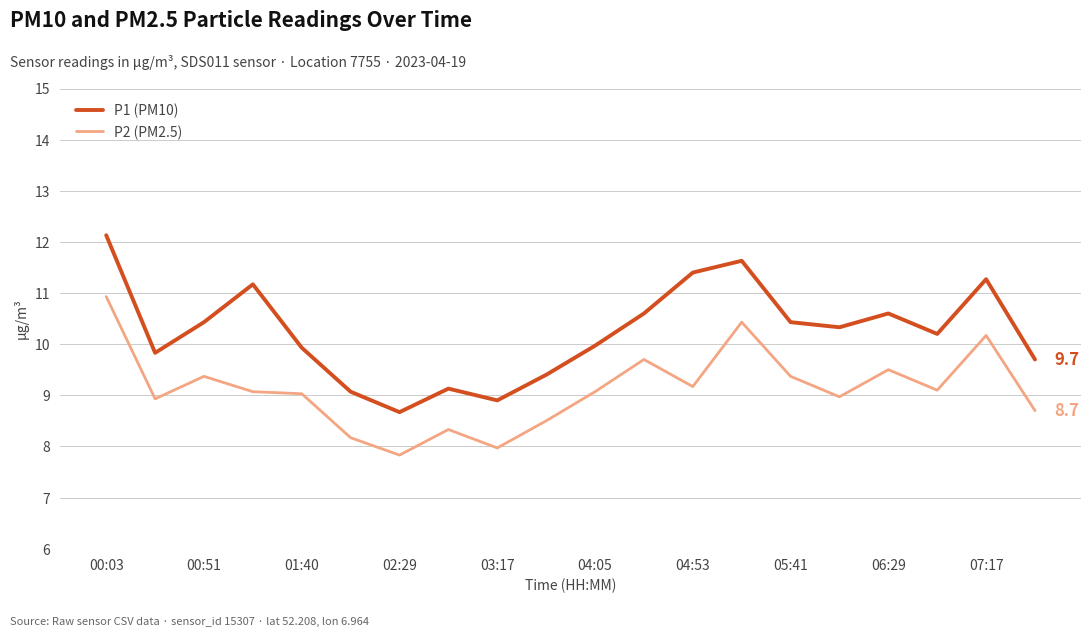

What is the maximum value shown in the chart?

12.1